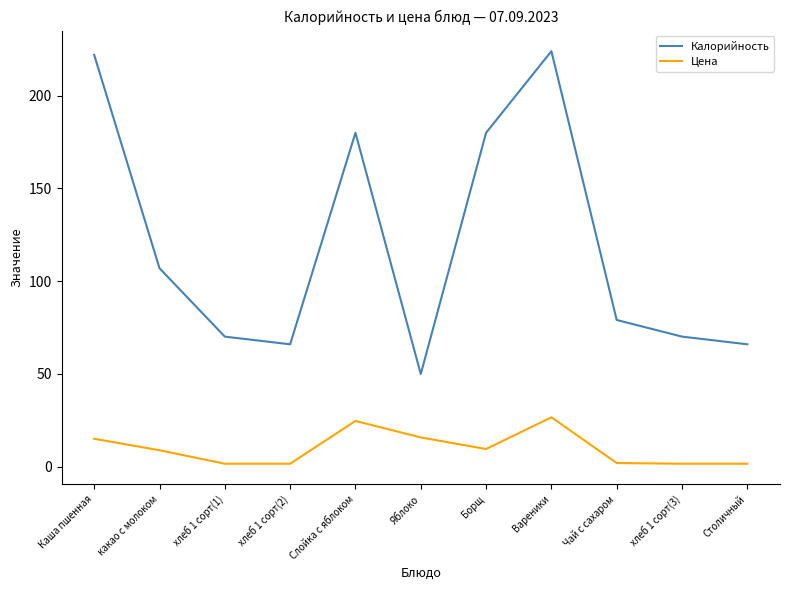

Which category has the highest value in the Калорийность series?

Вареники